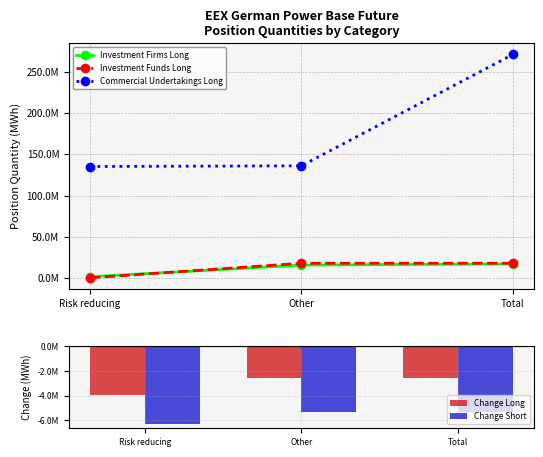

What is the label of the 3rd bar from the right?

Risk reducing